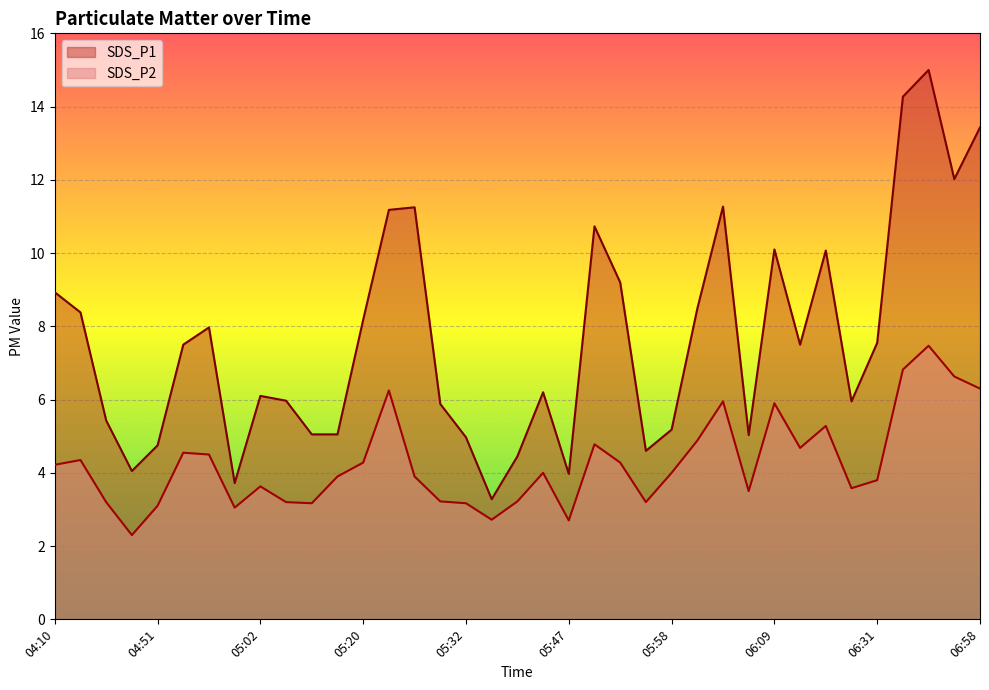

In SDS_P1, how many points are lower than both neighbors (excluding endpoints)?

9